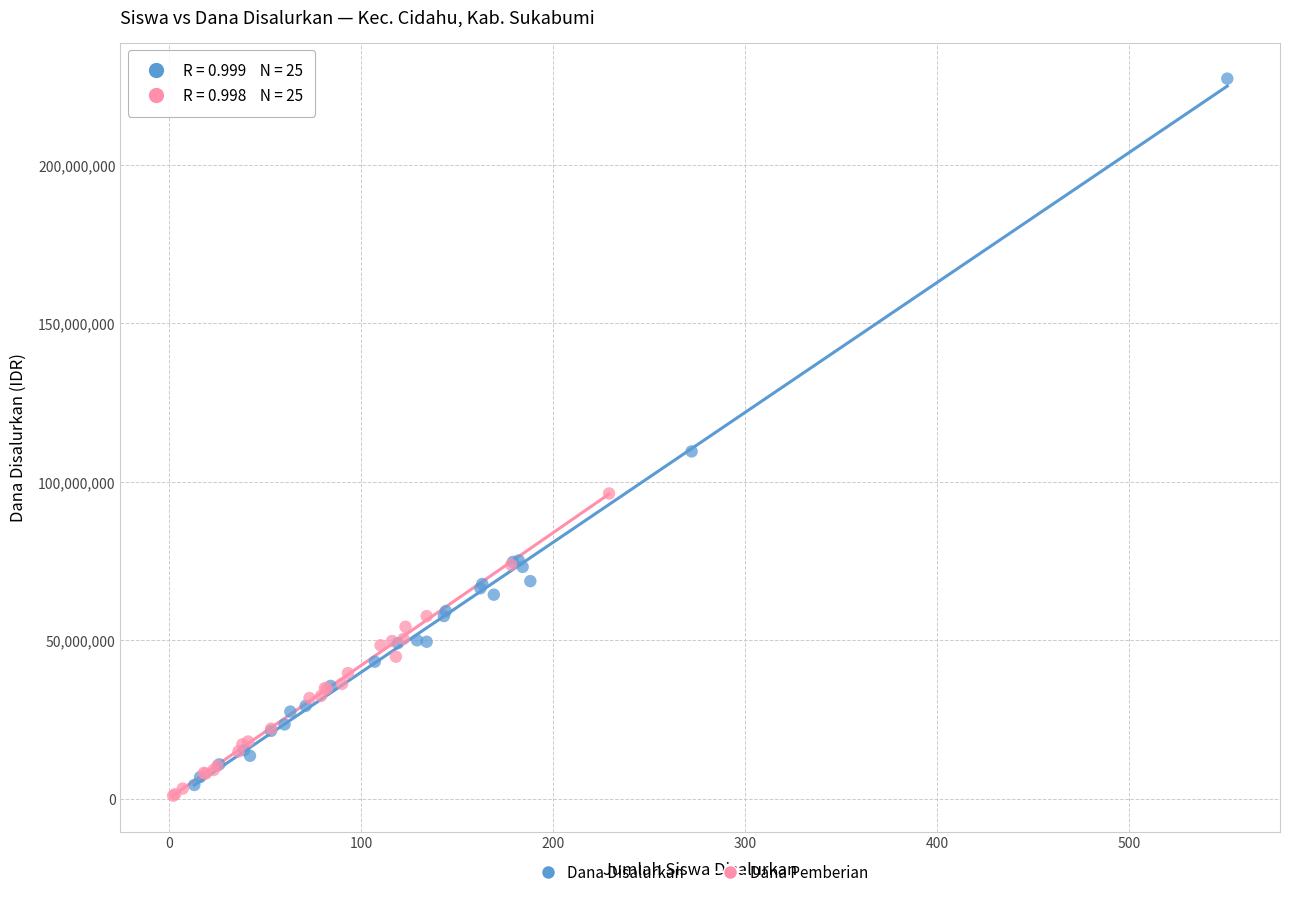

Which series has the largest Y range (max minus min)?

Dana Disalurkan